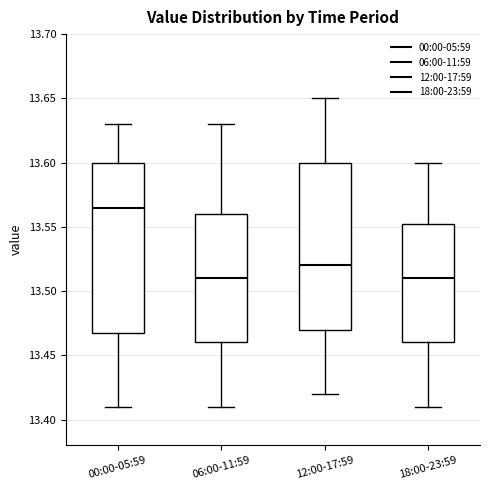

Where does the median line of the box for 12:00-17:59 sit on the y-axis? The values are not printed on the chart, so give them approximately, as read against the axis.

13.520